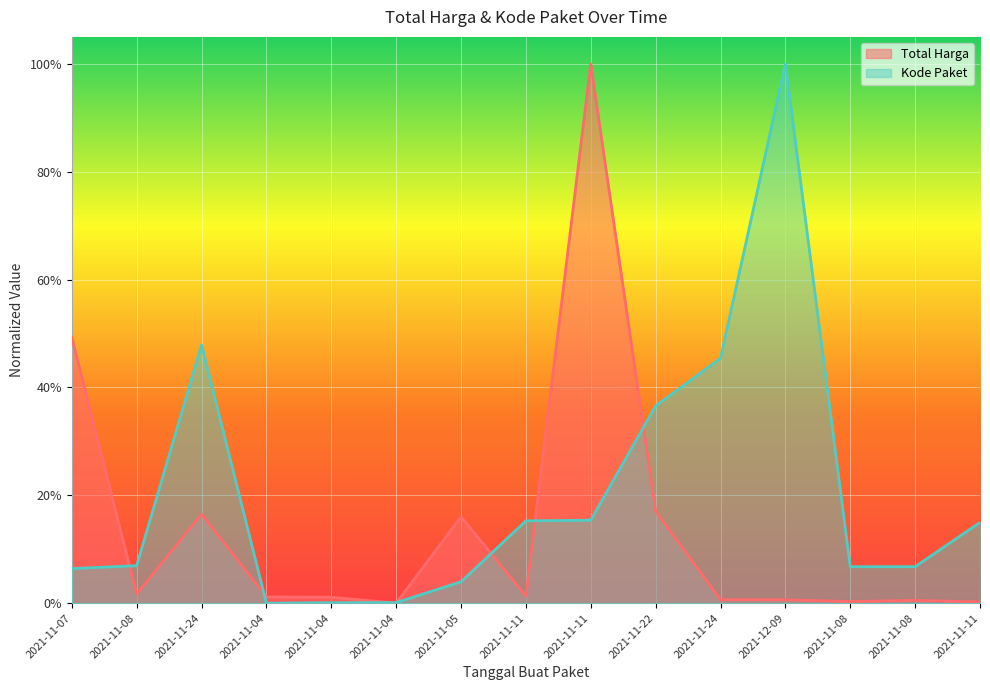

At which label is Total Harga closest to 0?

2021-11-04